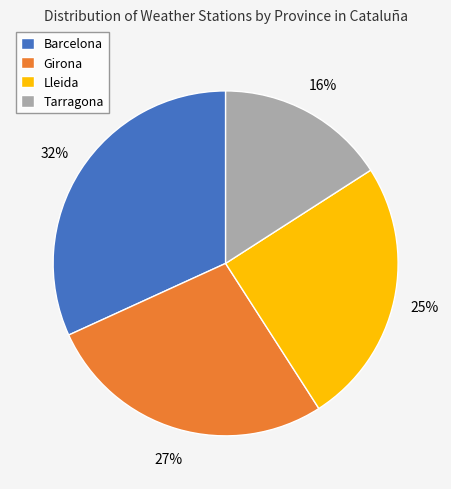

True or false: Barcelona accounts for 32% of the total.

True